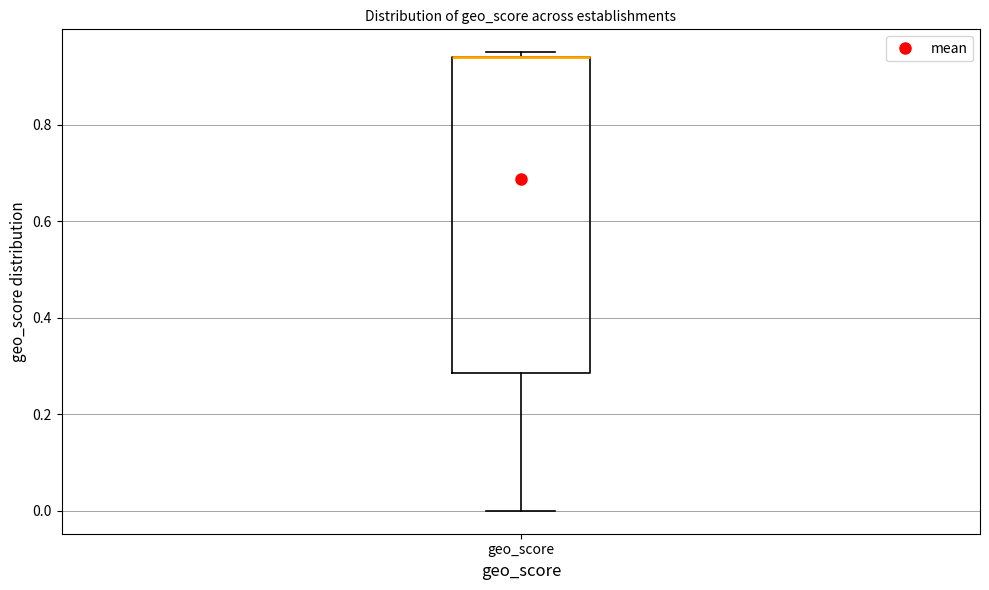

Transcribe this box plot: give where the median line is, the range the box spans, and where the two whiskers end, as read against the y-axis. The values are not printed on the chart, so give them approximately, as read against the axis.

median 0.94 (drawn on the box's upper edge), box 0.28 to 0.94, whiskers 0.00 to 0.96